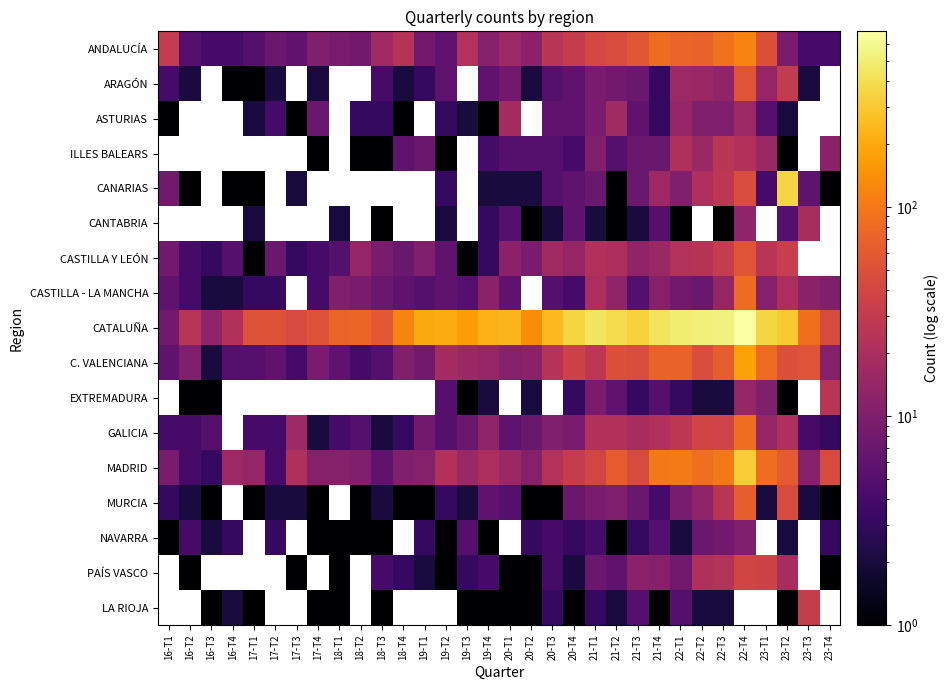

What is the sum of the MADRID values at 16-T3 and 19-T4?

23.0